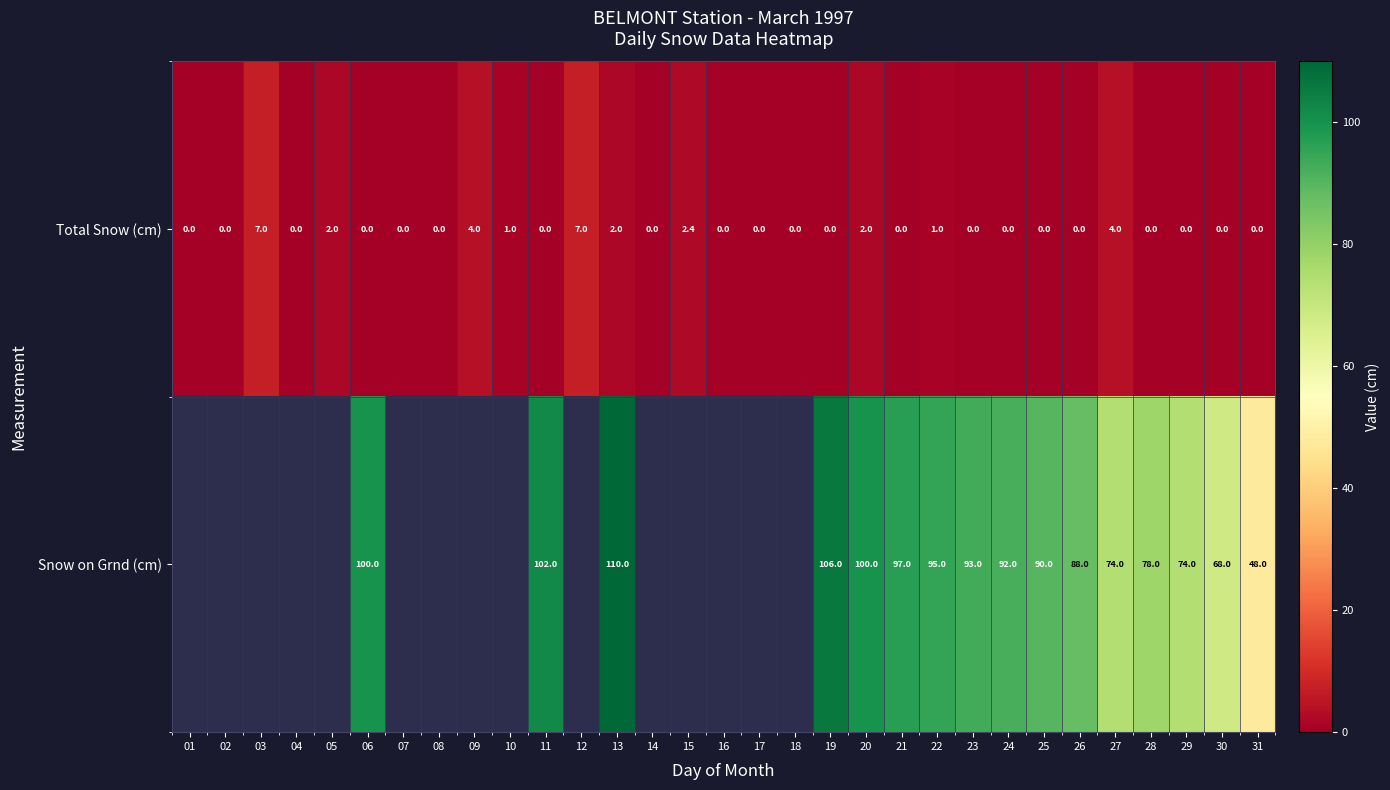

At 22, list the series in order from smallest to largest.

Total Snow (cm), Snow on Grnd (cm)